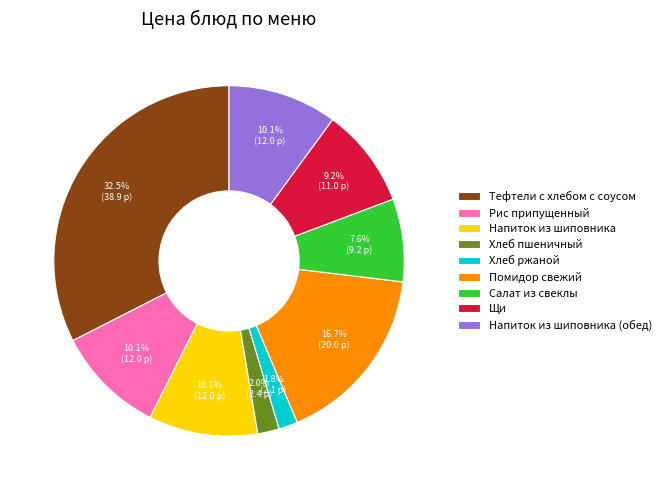

What percentage is the Помидор свежий slice, to the nearest percent?

17%